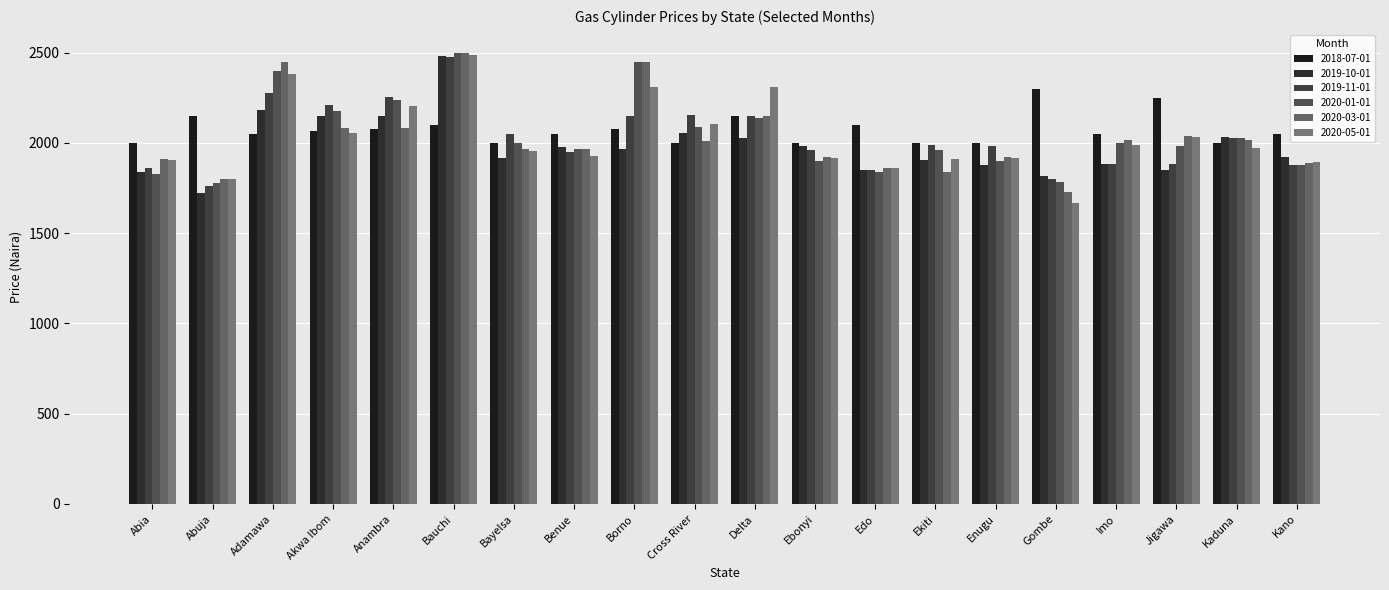

How many distinct data groups are displayed?

6